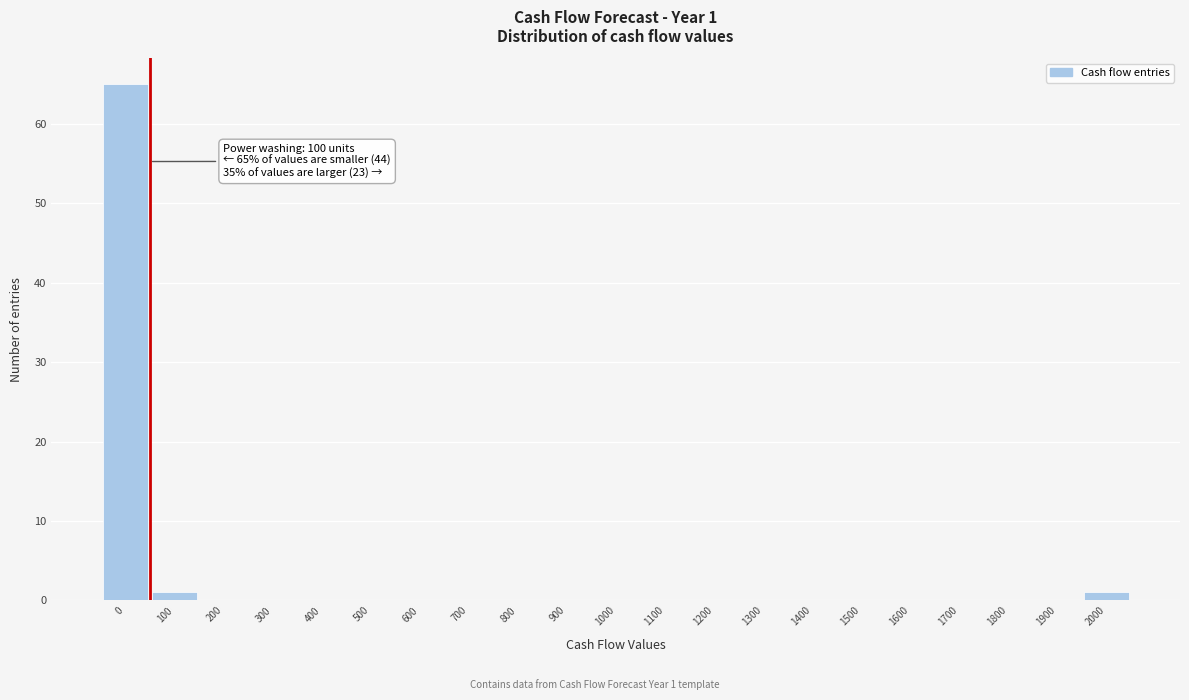

Reading left to right, extract all data points from this chart.

0=65	100=1	200=0	300=0	400=0	500=0	600=0	700=0	800=0	900=0	1000=0	1100=0	1200=0	1300=0	1400=0	1500=0	1600=0	1700=0	1800=0	1900=0	2000=1